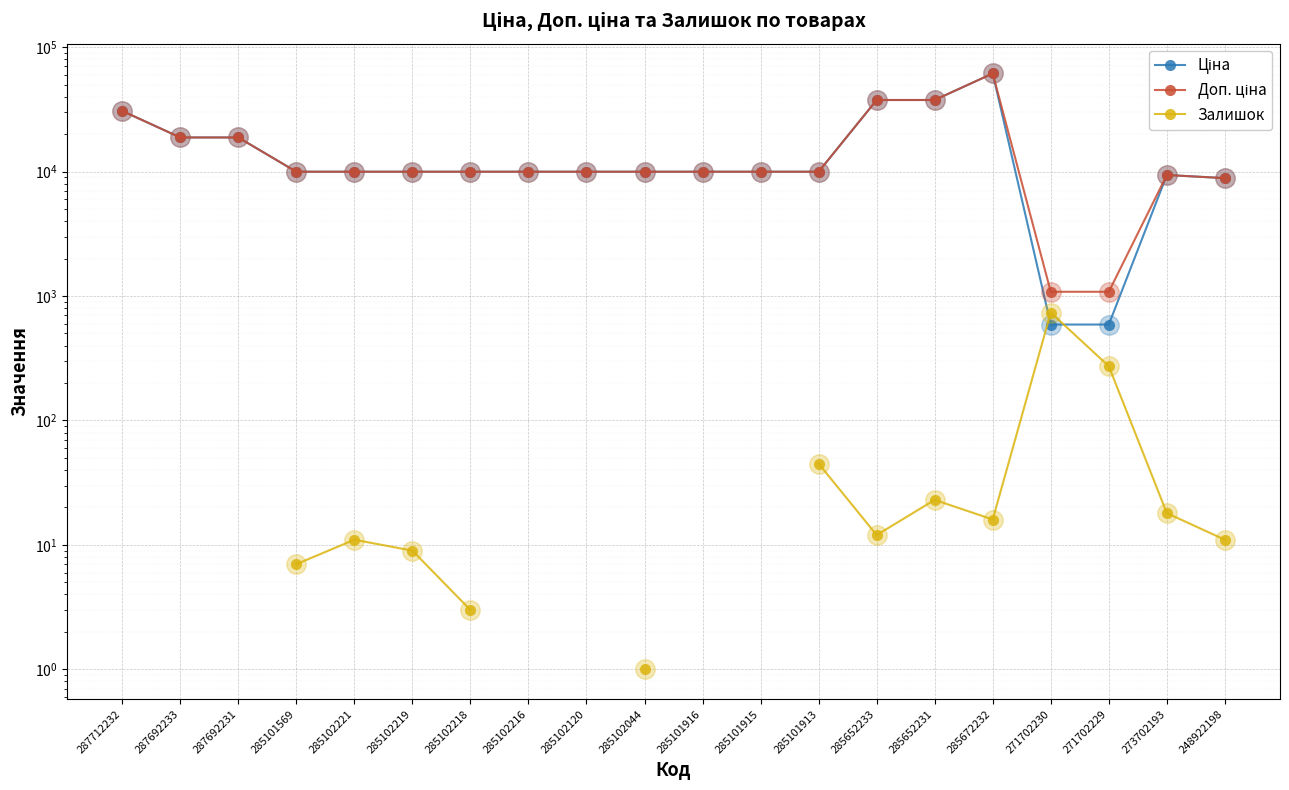

What position from the left is 271702229?

18